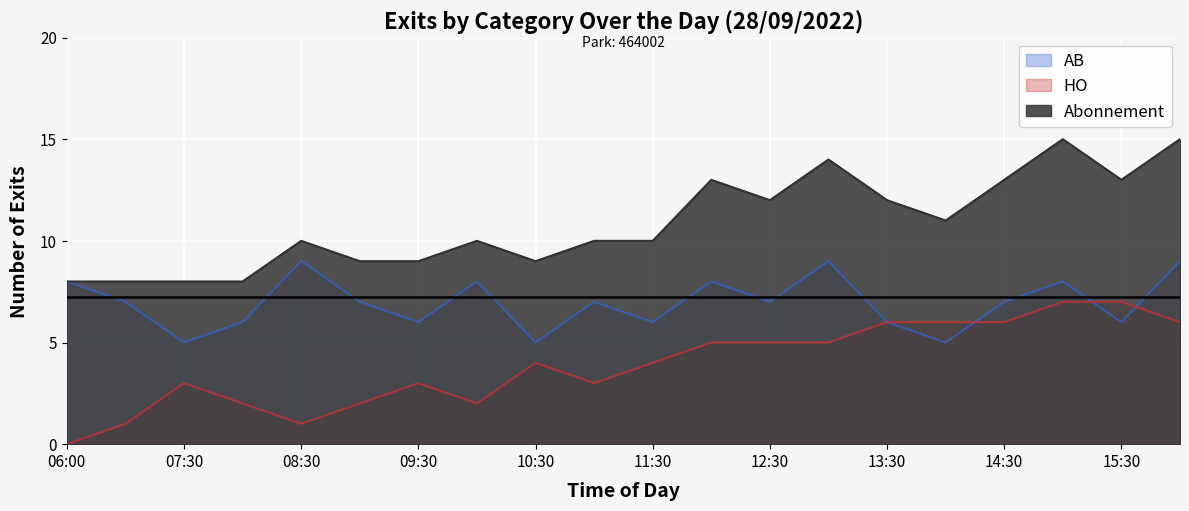

What is the label of the 19th point from the left?

15:30